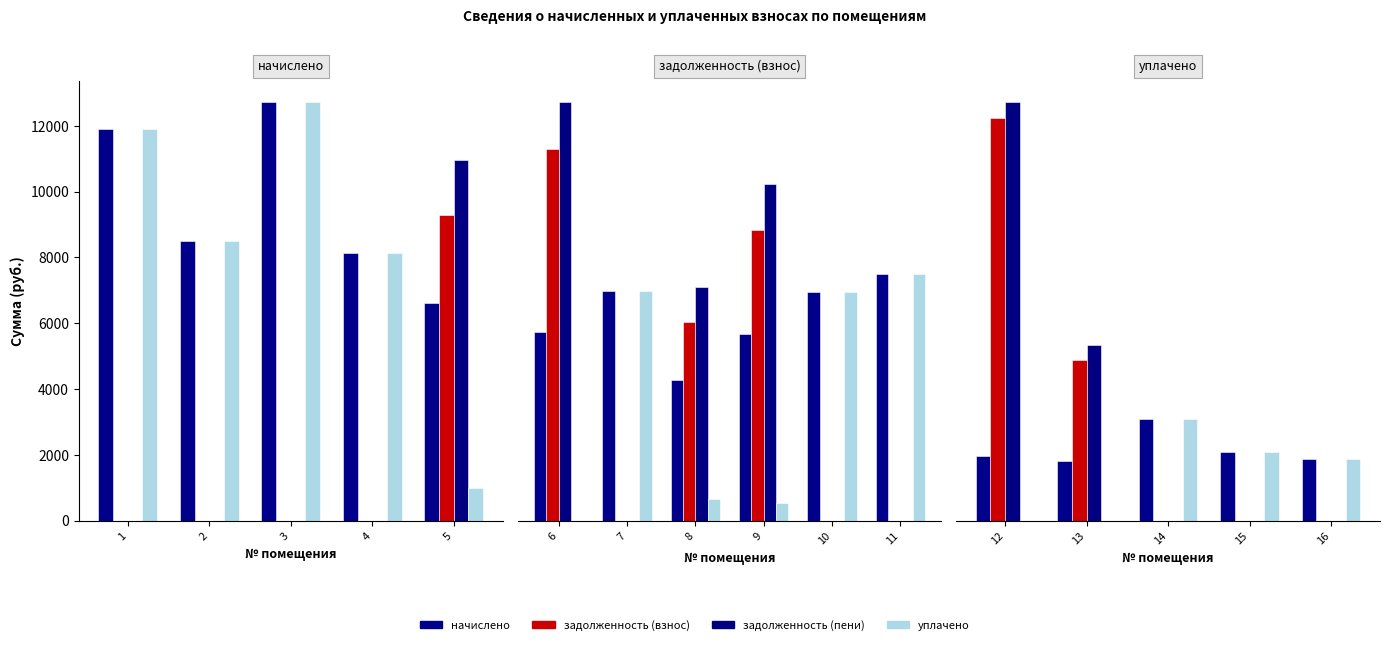

What are all the series names shown in the legend?

начислено, задолженность (взнос), задолженность (пени), уплачено